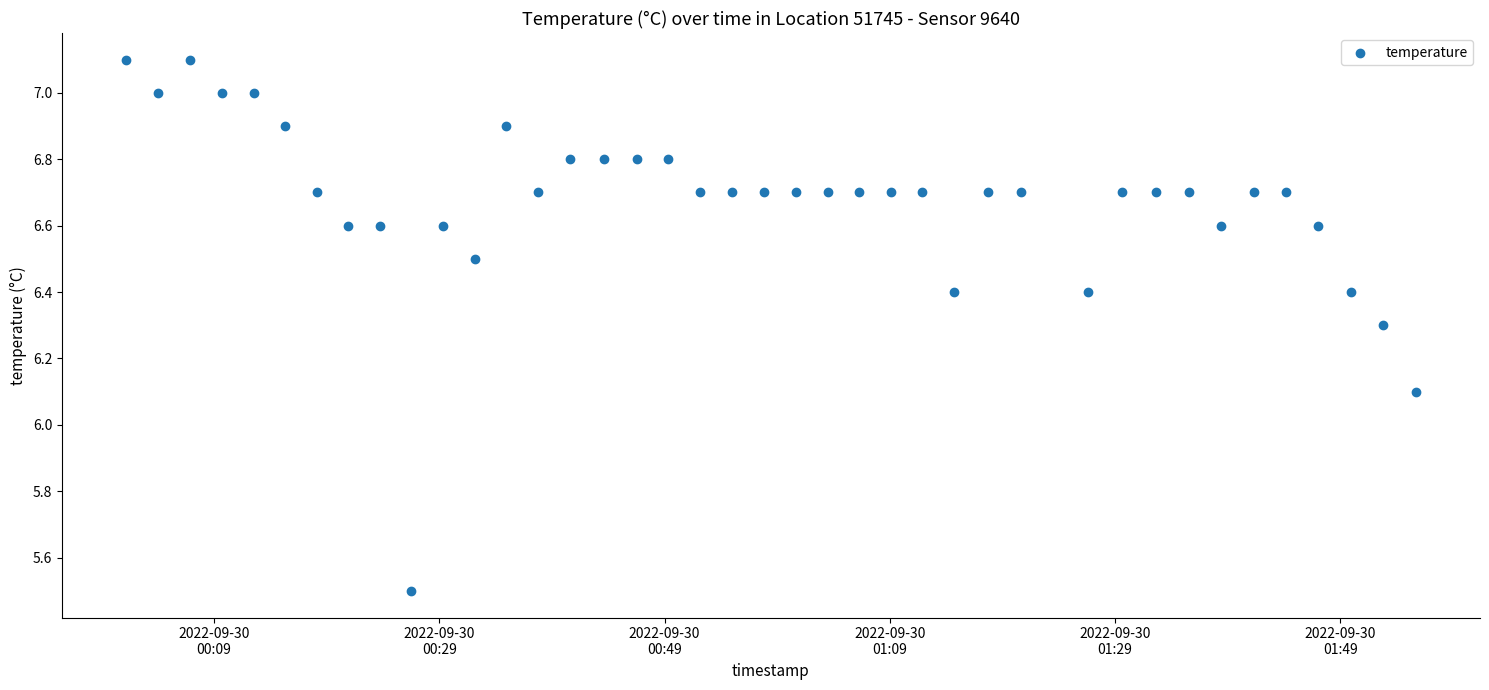

What is the range of Y values (max minus min)?

1.6